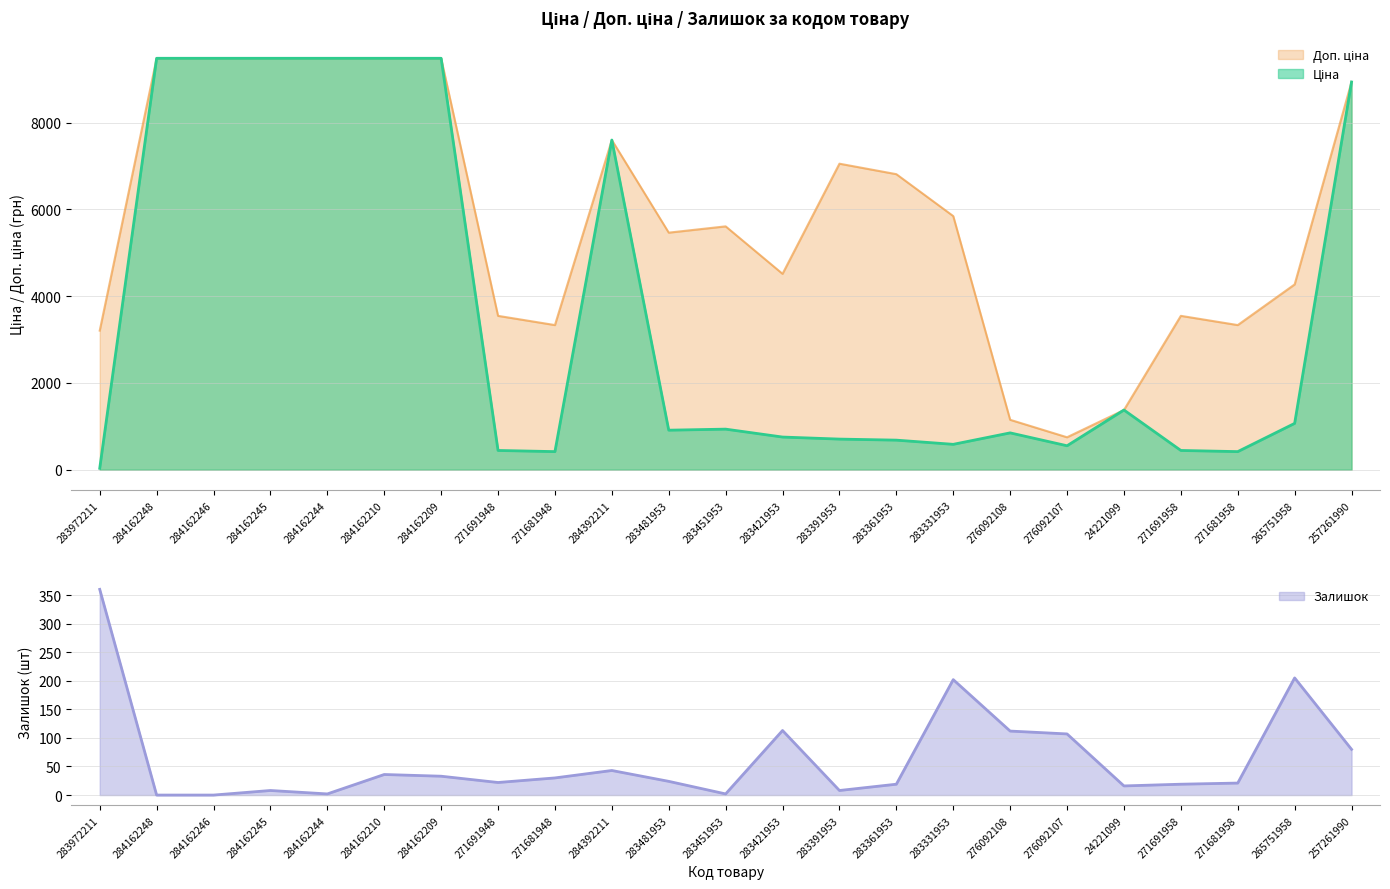

The Доп. ціна series shows 1264.3 at 283972211. True or false?

False